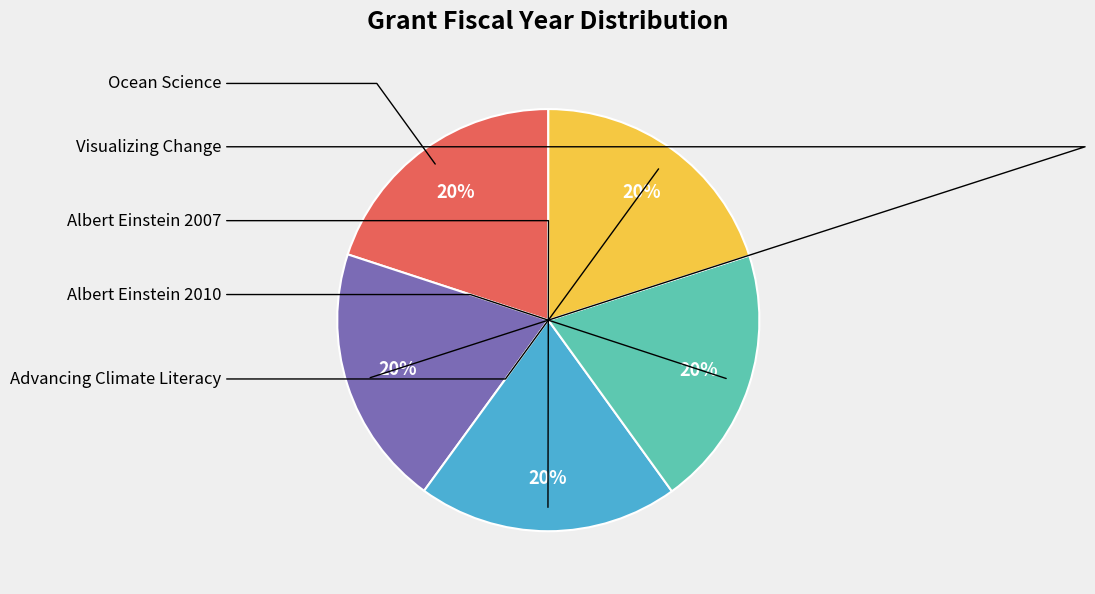

Is there a majority slice in this chart?

No